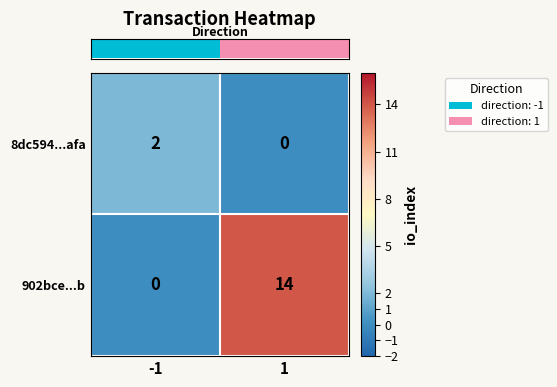

Rank the series by their average value, from lowest to highest.

8dc594...afa, 902bce...b